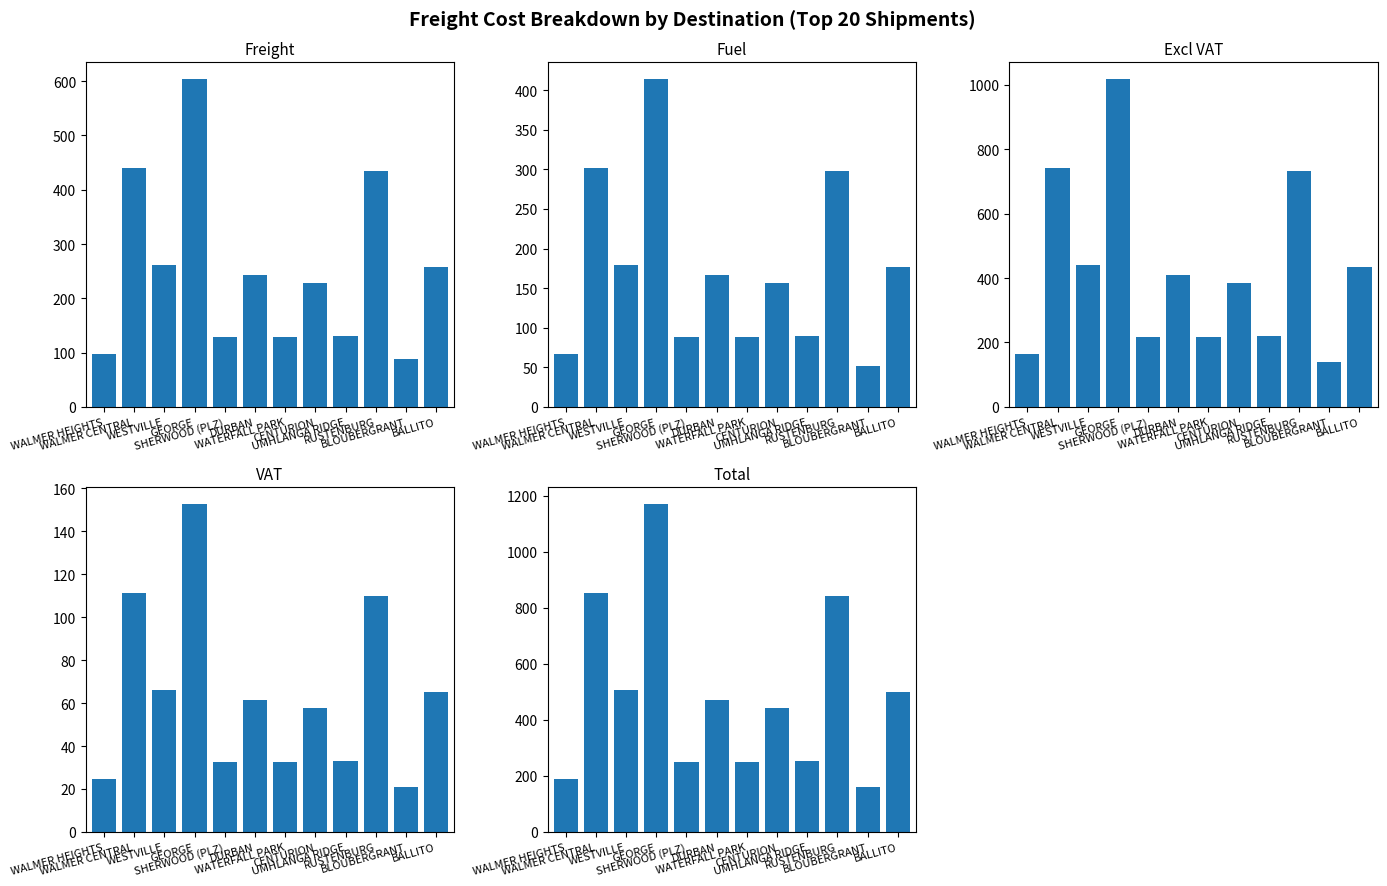

The Freight series shows 598.0 at RUSTENBURG. True or false?

False